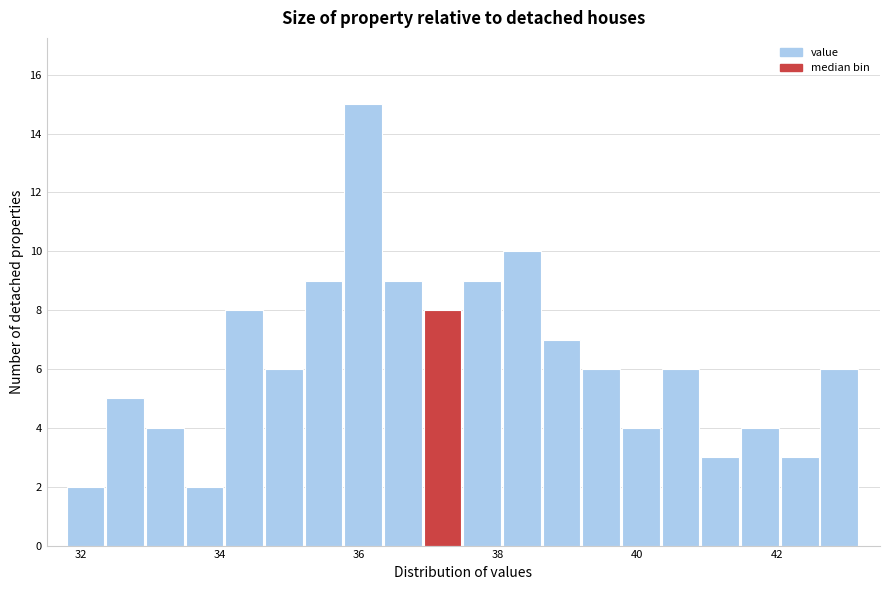

Read against the x-axis, roughly where is the centre of the tallest bar?

36.0